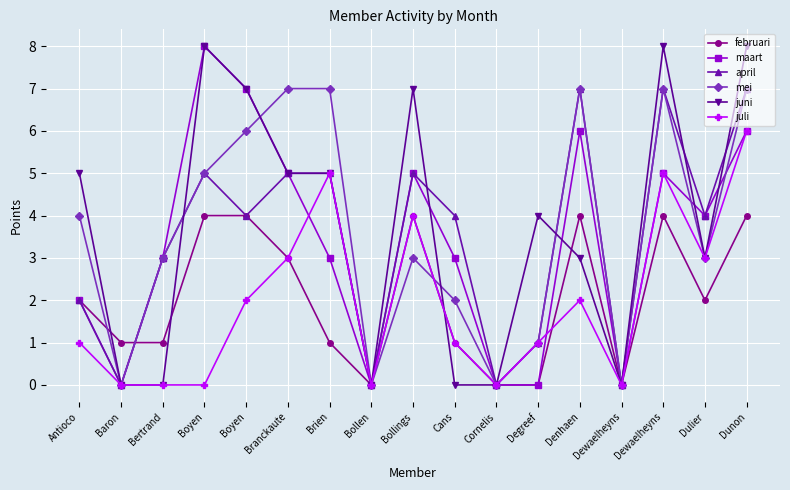

What is the difference between the maximum and minimum values in the februari series?

4